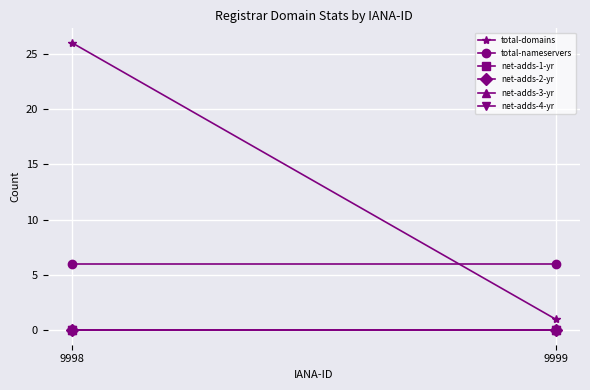

Read the total-nameservers value at 9998.

6